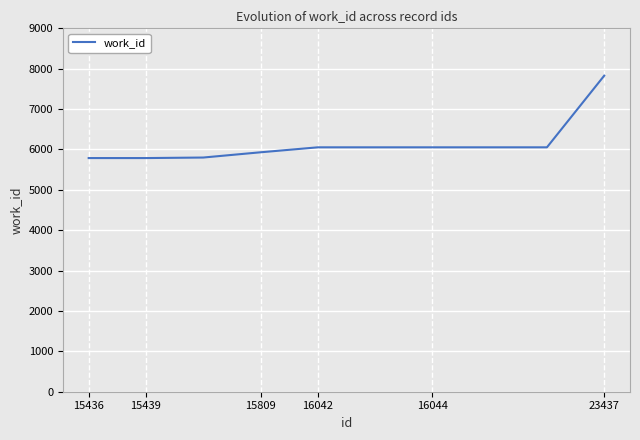

What is the difference between the maximum and minimum values?

2041